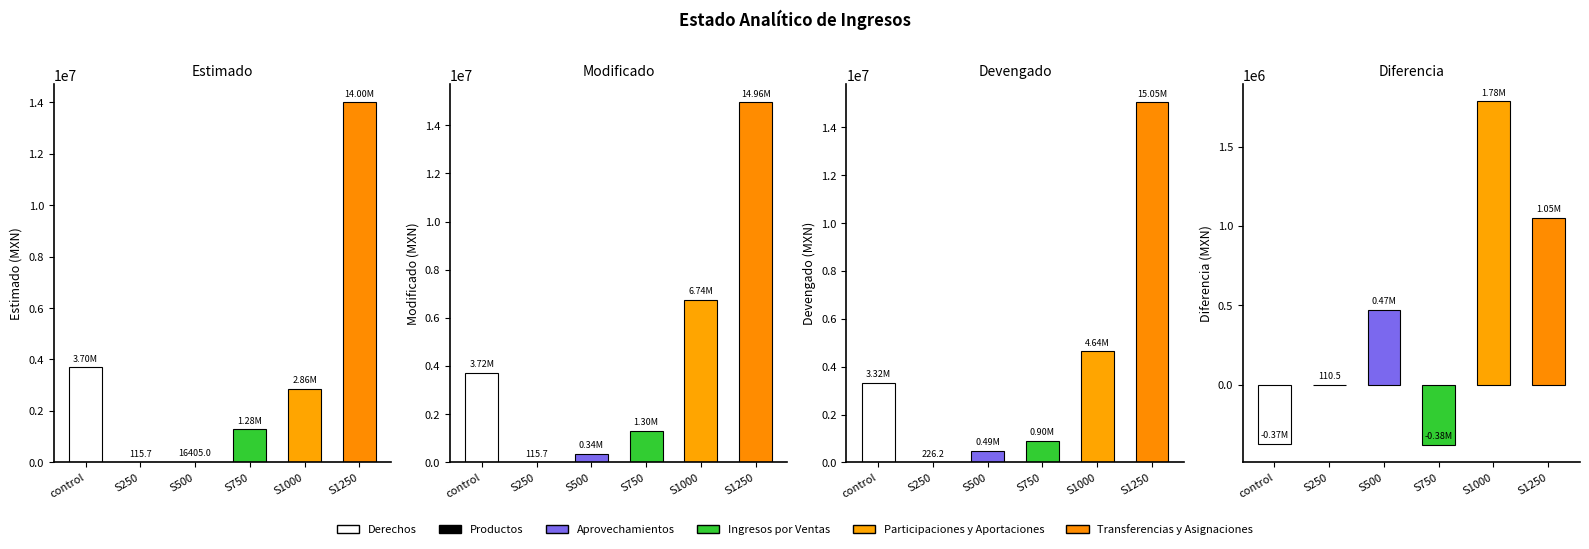

The value of Modificado at S250 is 75.3. True or false?

False